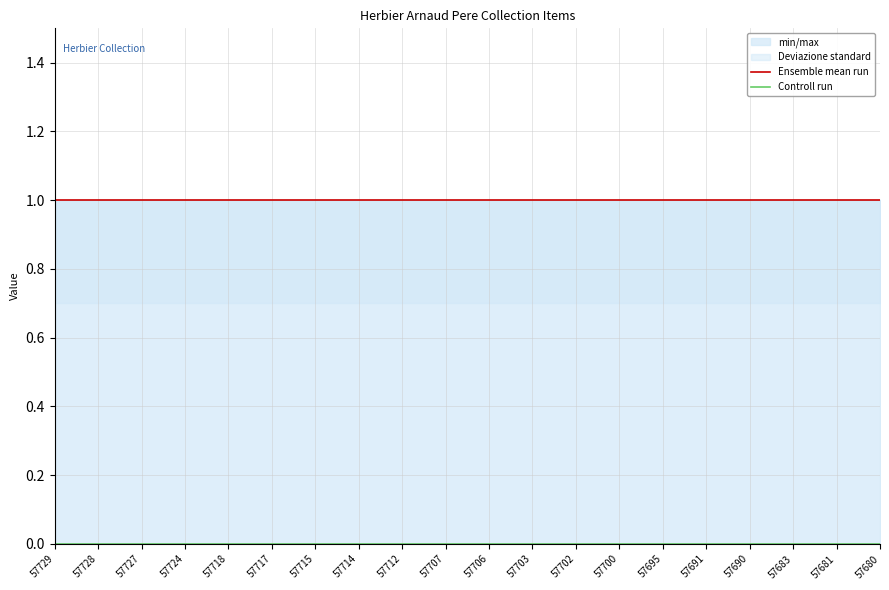

Rank the series by their average value, from lowest to highest.

Controll run, Ensemble mean run